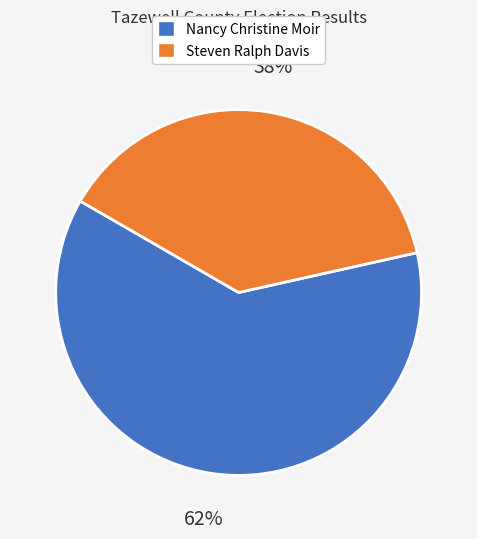

Do Nancy Christine Moir and Steven Ralph Davis together represent more than half of the pie?

Yes